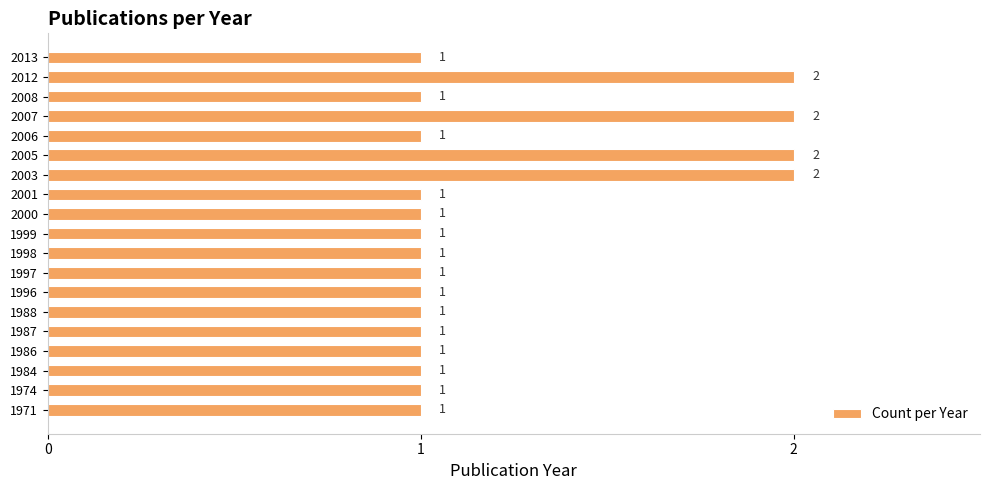

The chart shows a value of 2 at 2008. True or false?

False